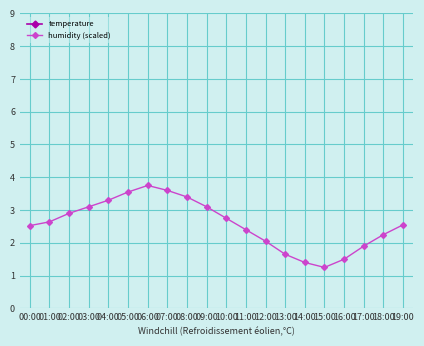

What is the difference between the maximum and minimum values in the temperature series?

8.1